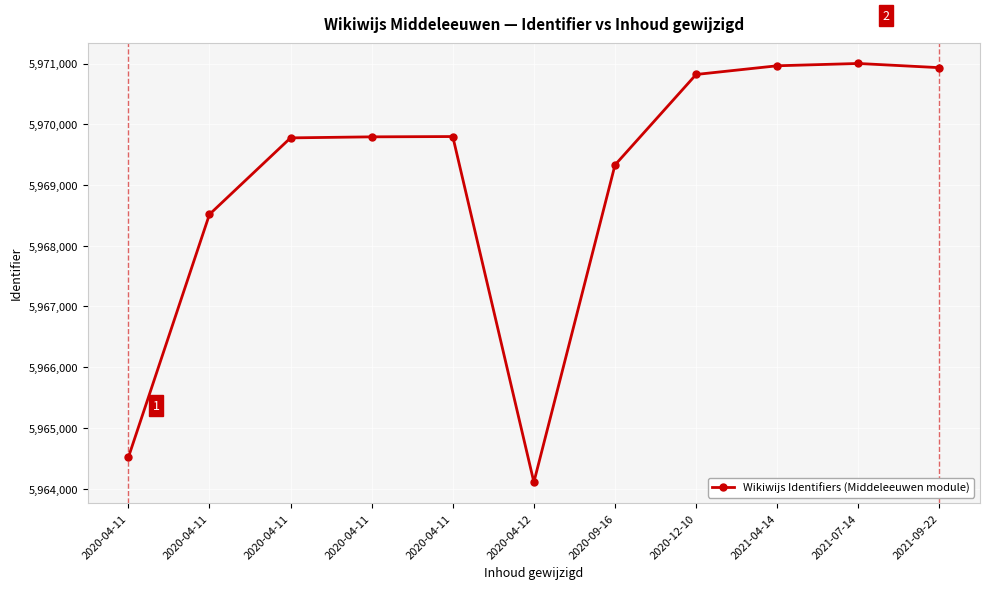

Rank the categories by value from lowest to highest.

2020-04-12, 2020-04-11, 2020-04-11, 2020-09-16, 2020-04-11, 2020-04-11, 2020-04-11, 2020-12-10, 2021-09-22, 2021-04-14, 2021-07-14